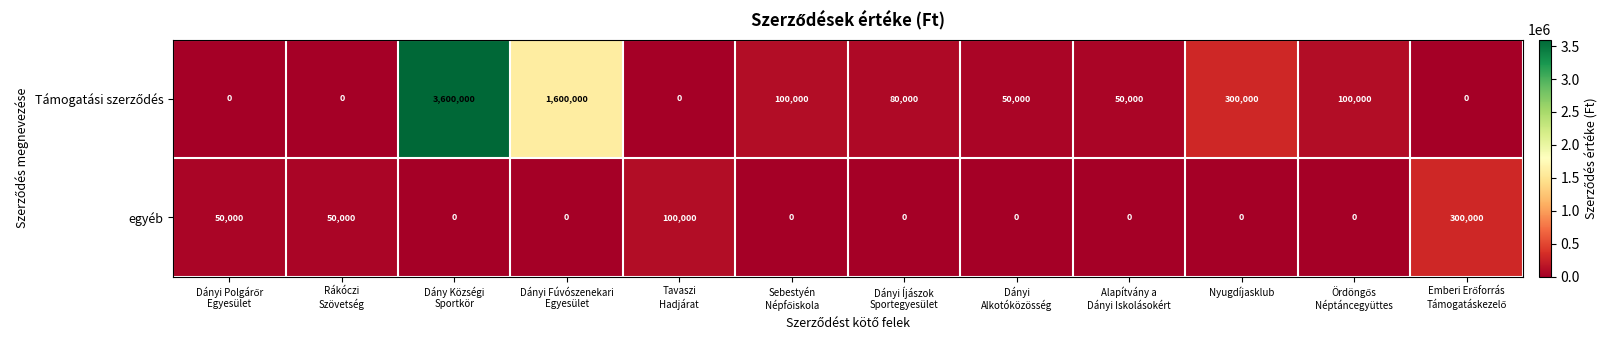

How many positive values does the egyéb series have?

4